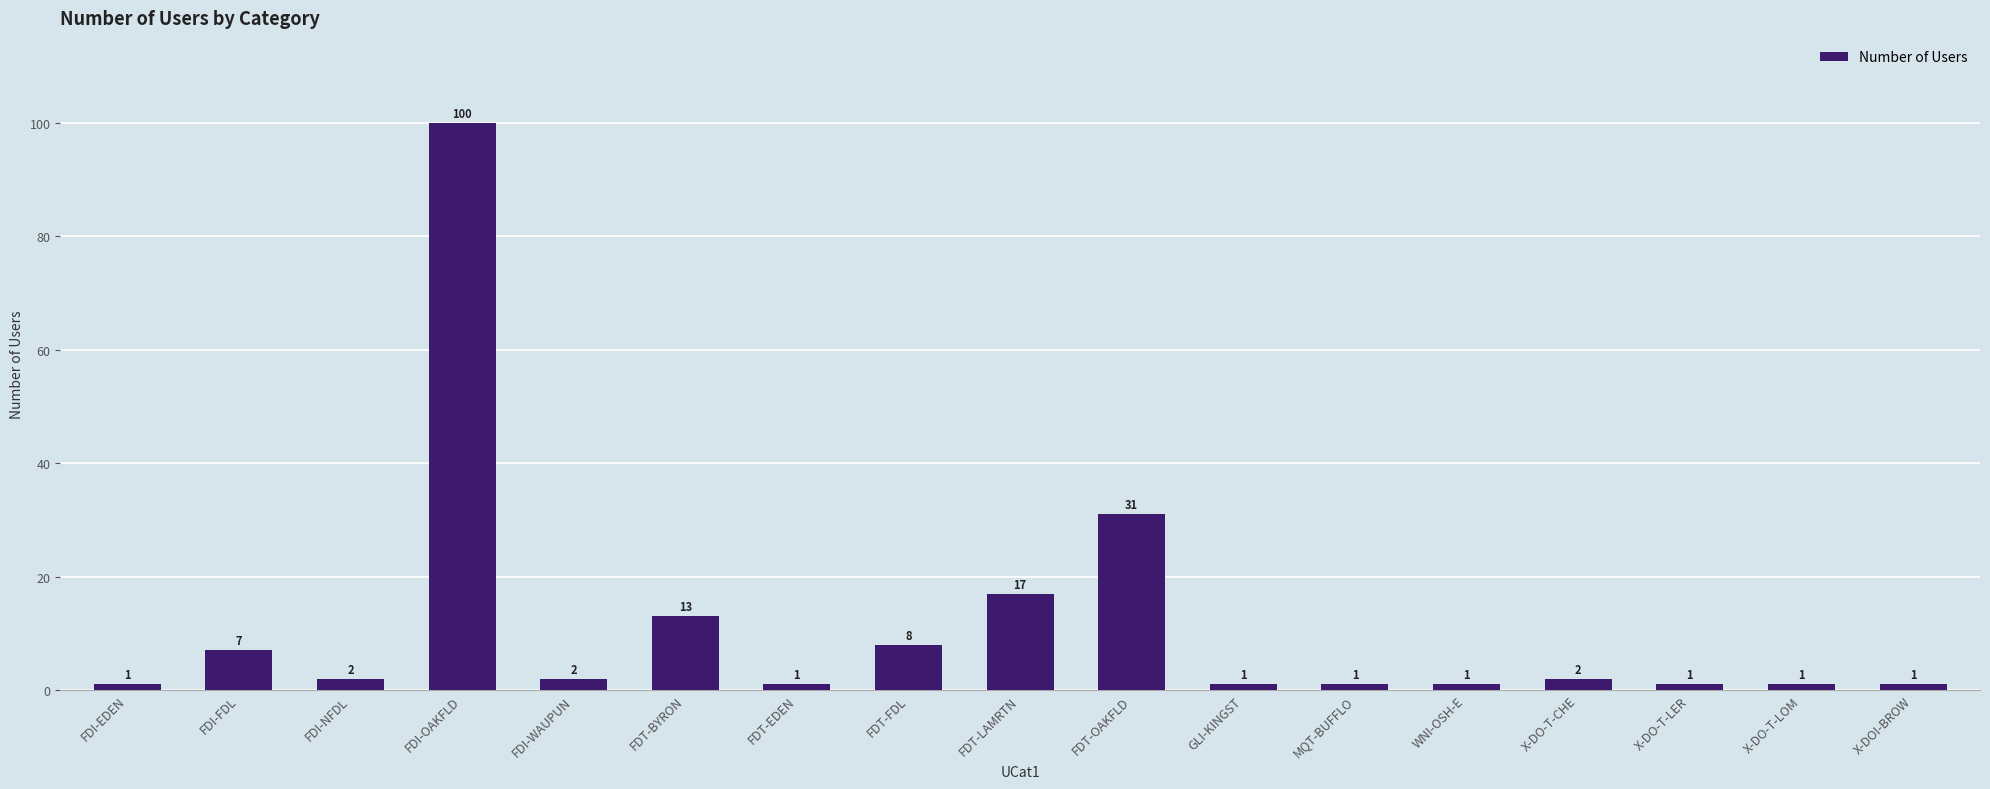

What is the label of the 9th bar from the left?

FDT-LAMRTN